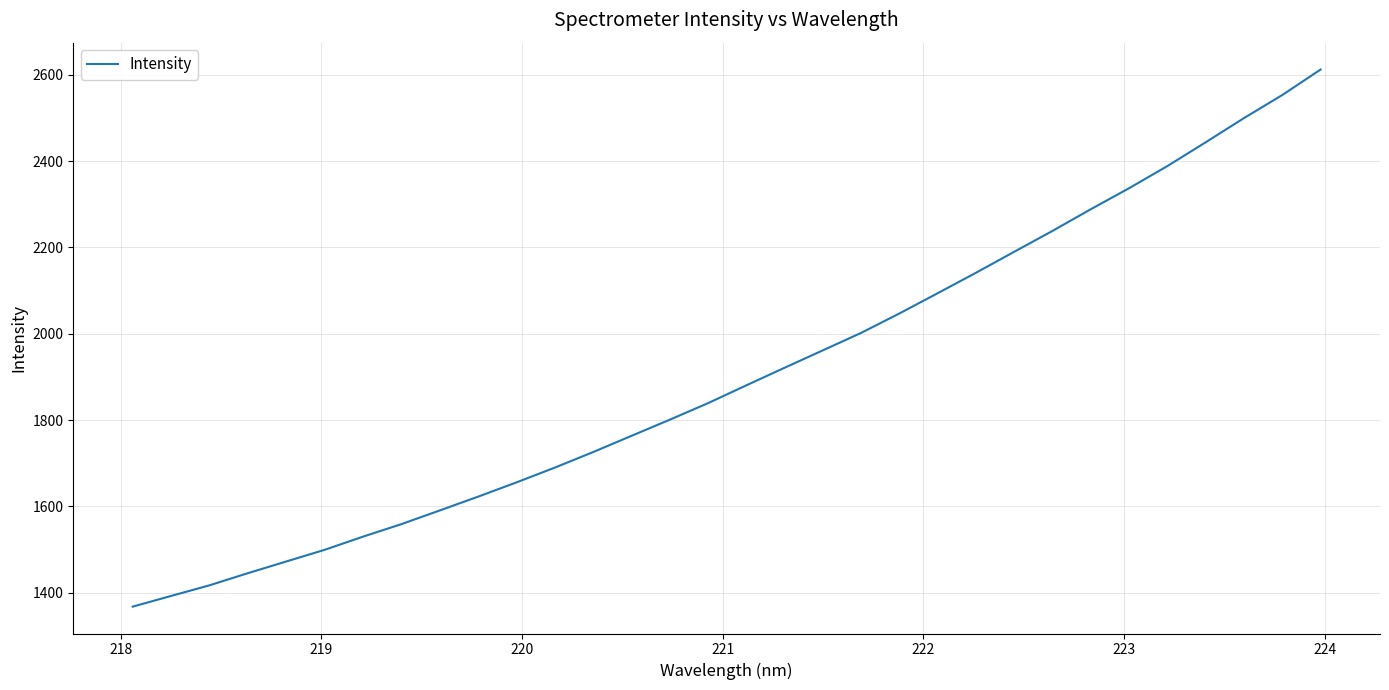

What is the maximum value shown in the chart?

2612.1